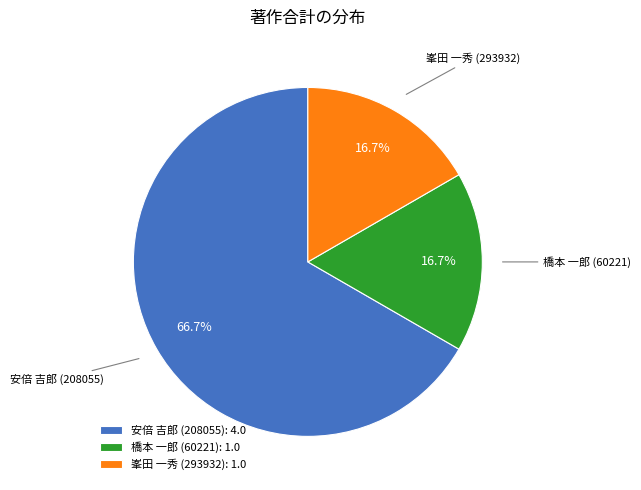

To the nearest percent, what portion does 橋本 一郎 (60221) represent?

17%